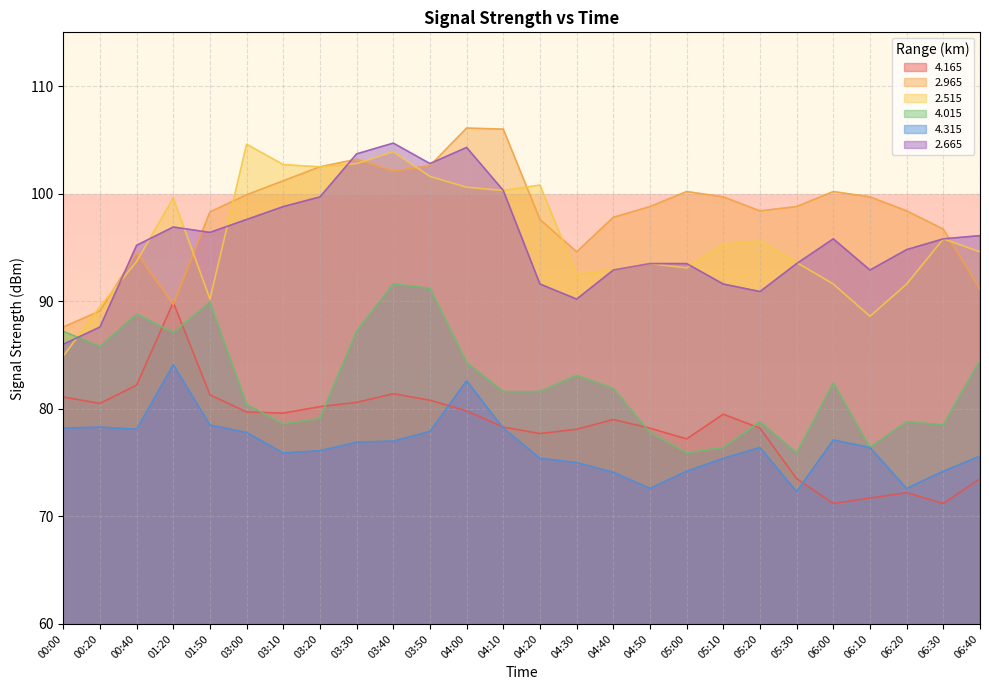

Rank the series by their maximum value, from highest to lowest.

  2.965,   2.665,   2.515,   4.015,   4.165,   4.315